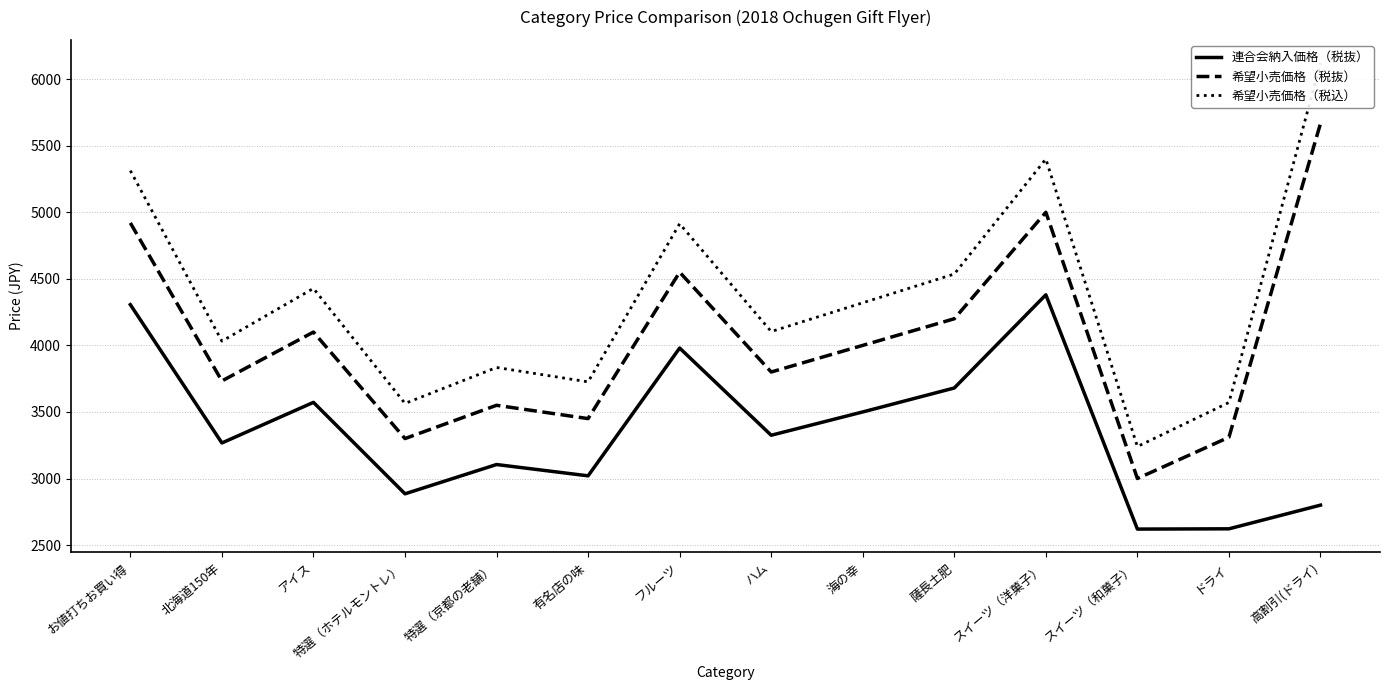

True or false: 希望小売価格（税抜） has a value of 4100 at アイス.

True